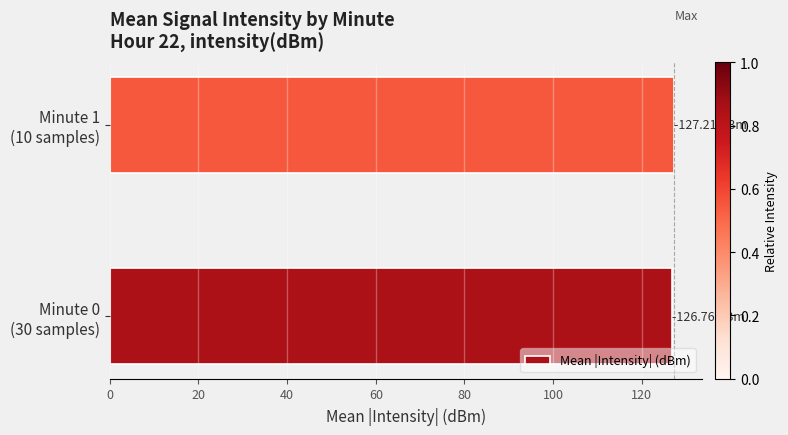

What is the average value?

127.0